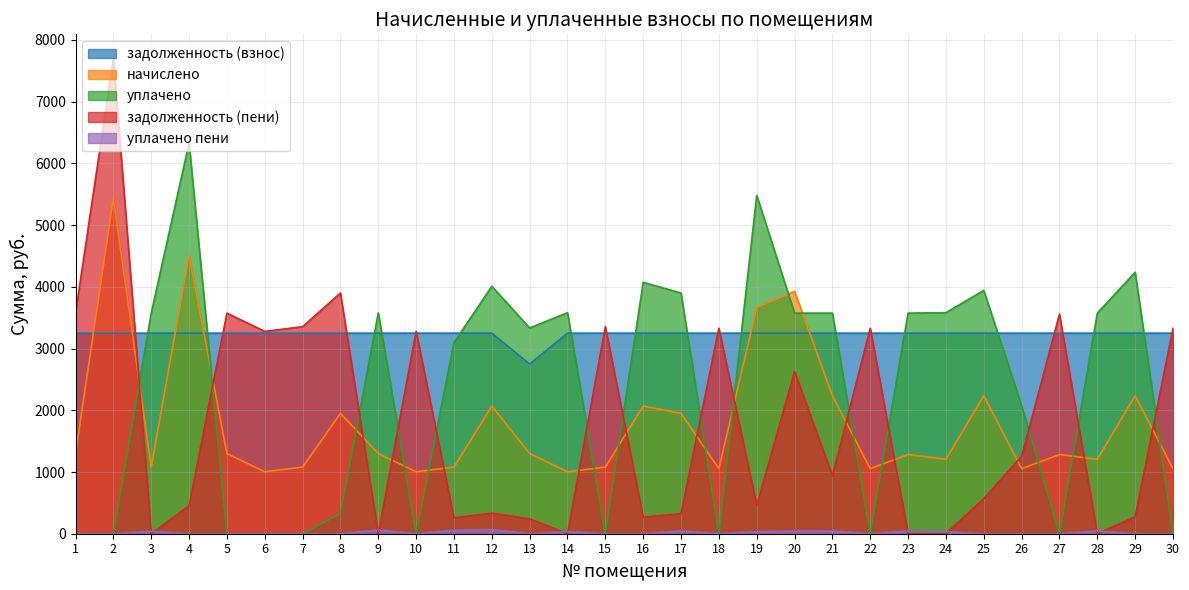

True or false: задолженность (пени) and уплачено cross at least once.

True